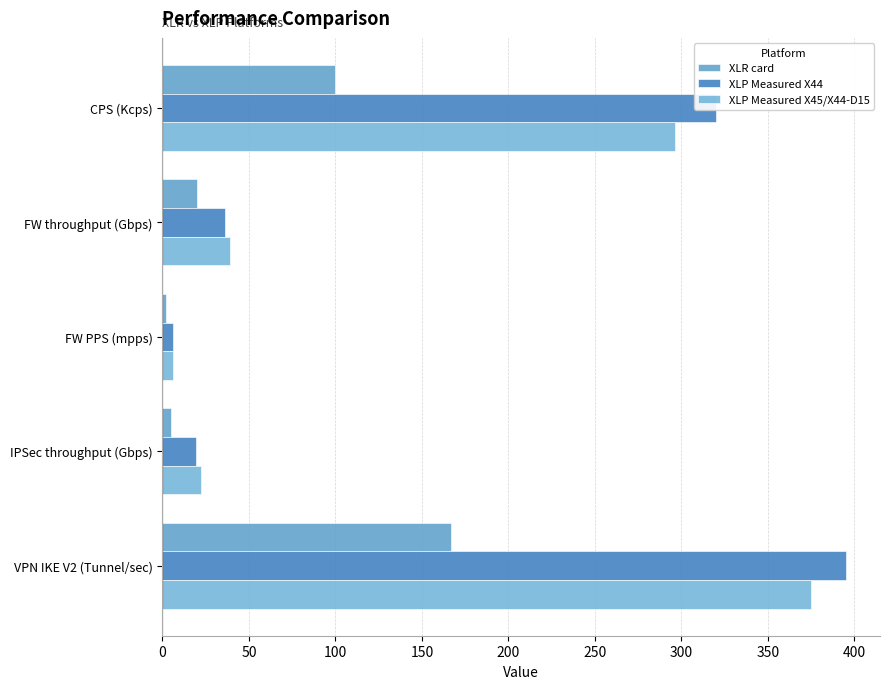

How many distinct data groups are displayed?

3